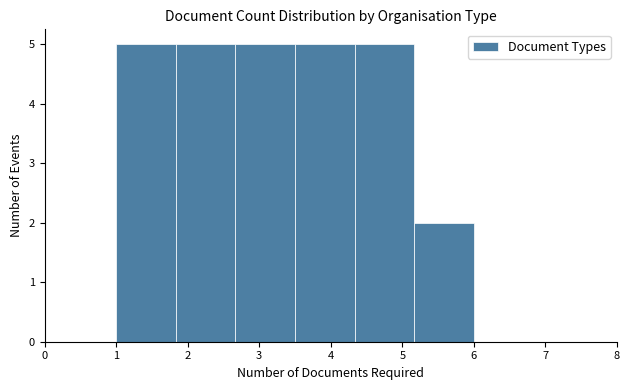

How tall is the bar that spans 2.7 to 3.5 on the x-axis? Neither the bar edges nor the heights are printed on the chart, so give them approximately, as read against the axes.

5